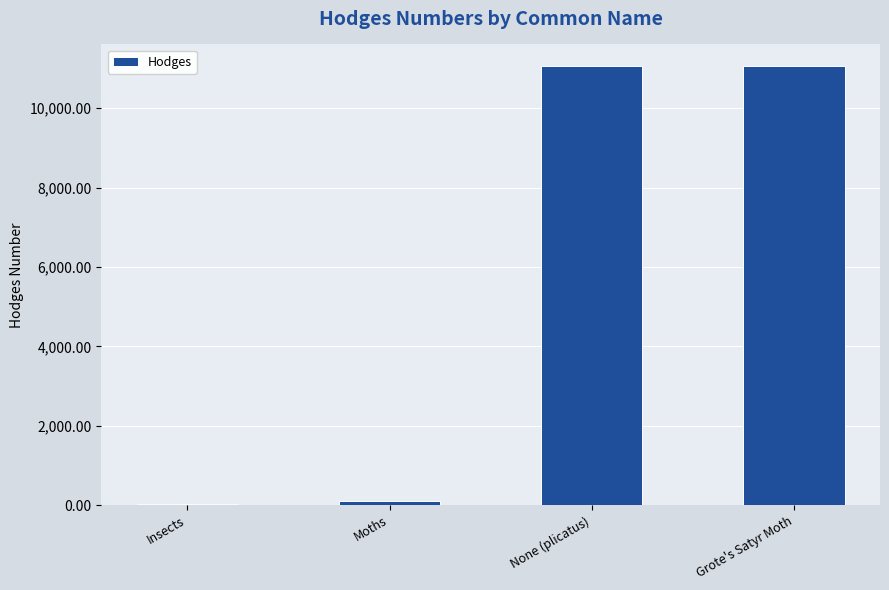

What is the average value?

5556.4